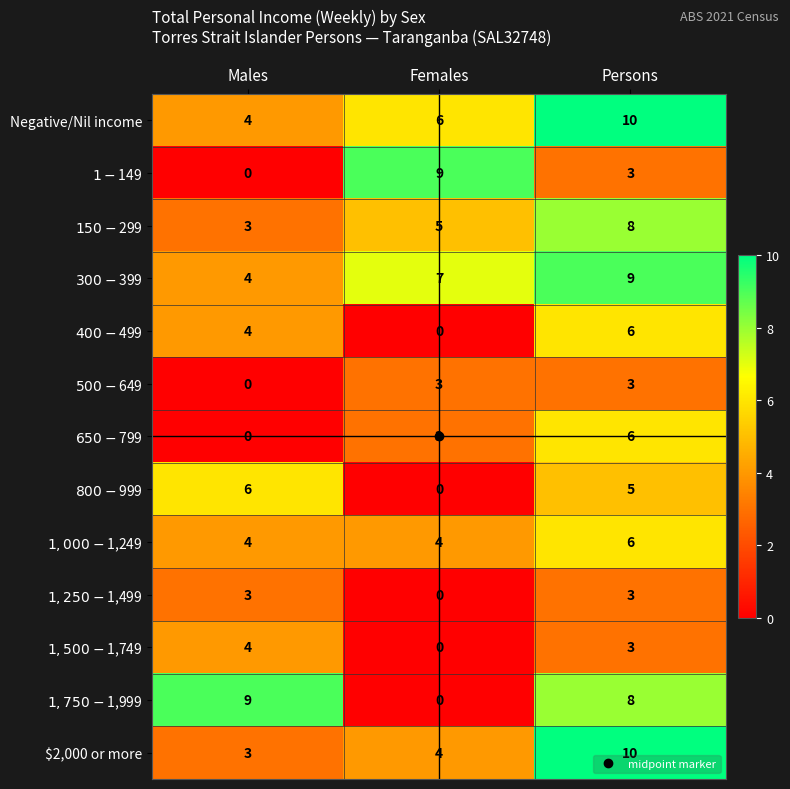

List the labels in order of Negative/Nil income value, largest first.

Persons, Females, Males